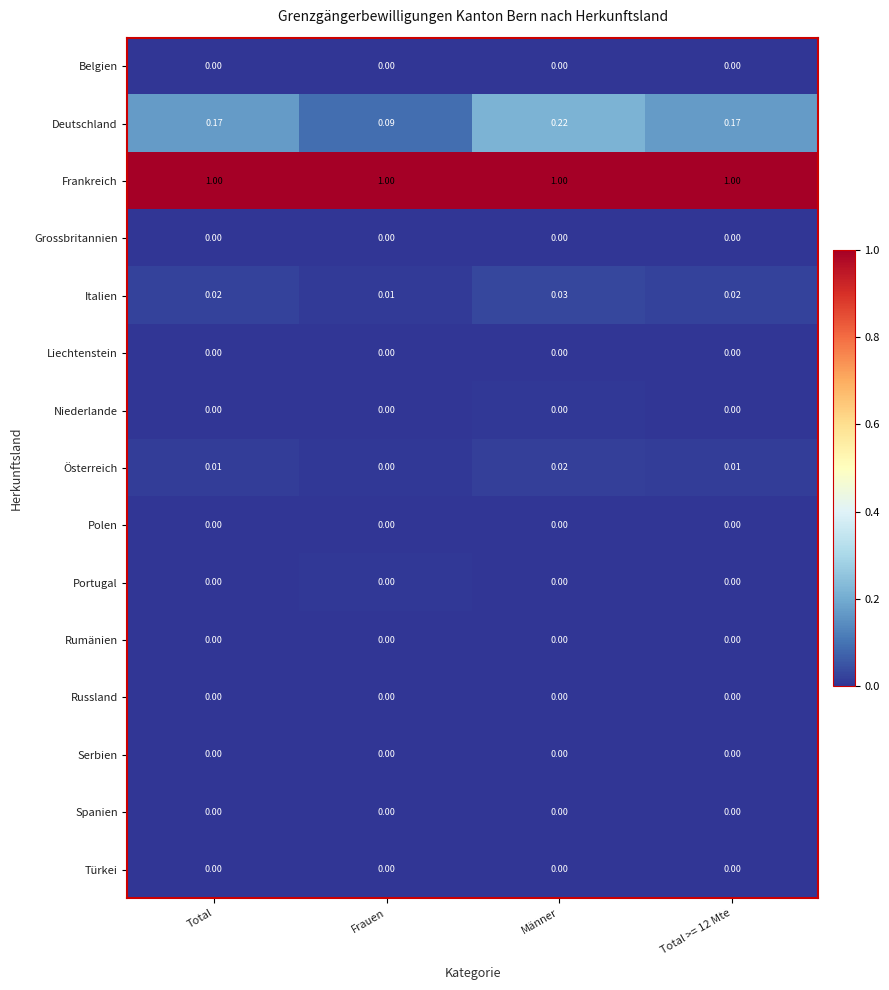

Which series has the widest spread of values?

Deutschland